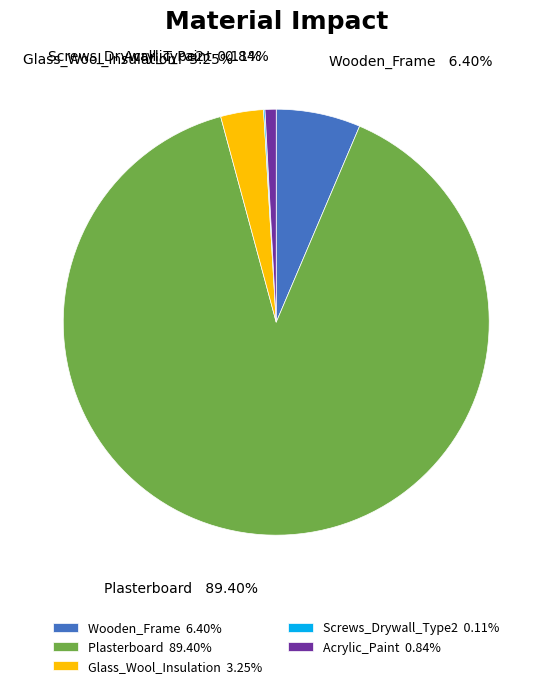

To the nearest percent, what is the difference between the largest and smallest slice percentages?

89%